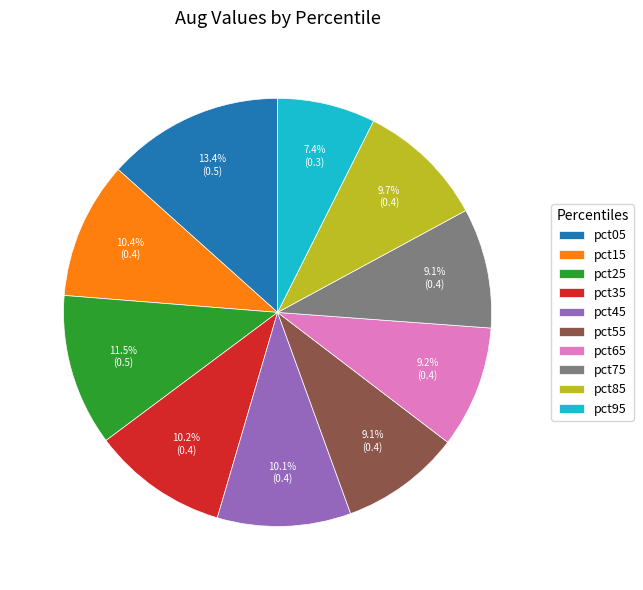

Count the number of slices in the pie.

10